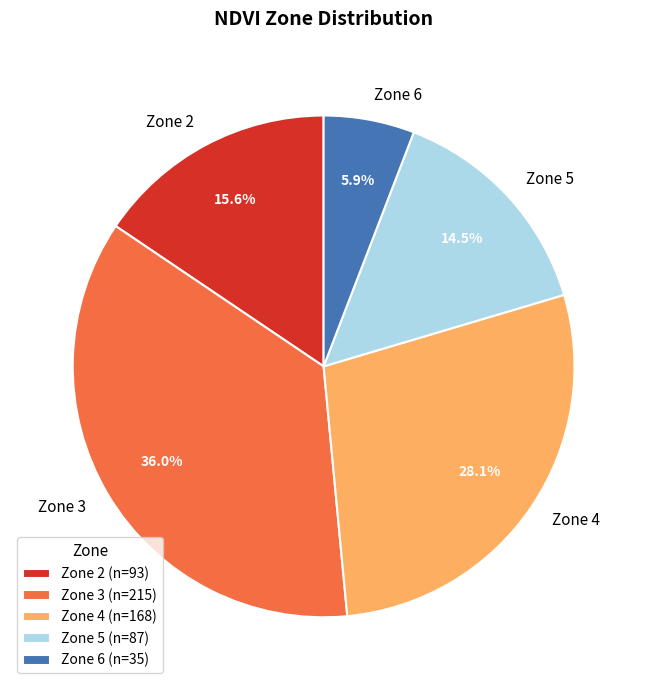

What is the ratio of the value at Zone 3 to the value at Zone 5?

2.5